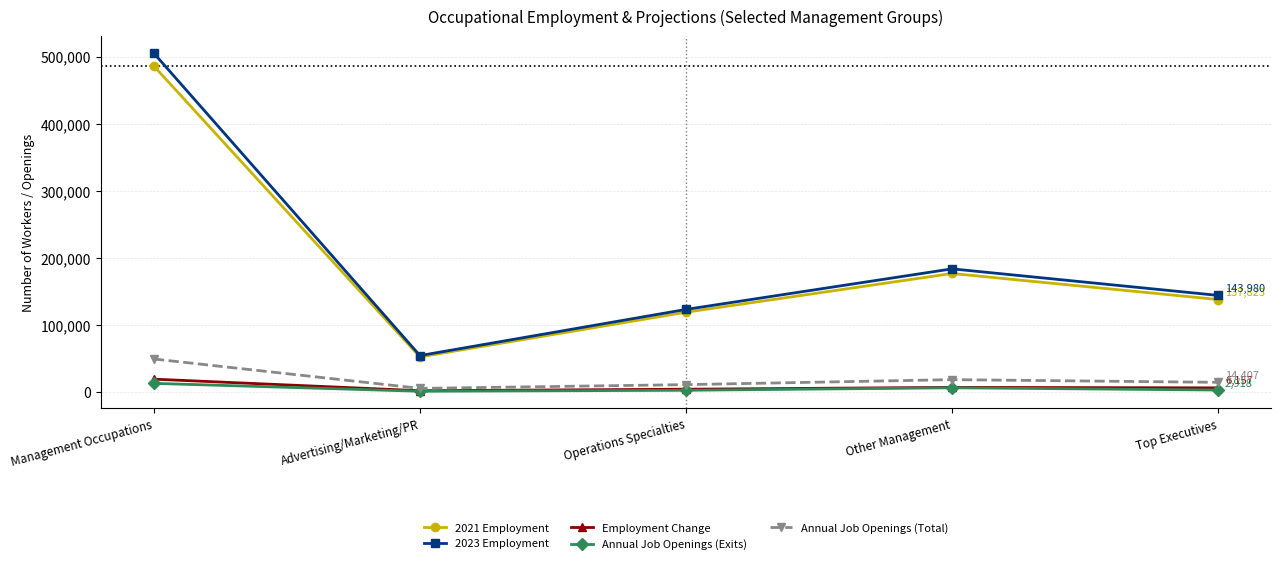

What is the total value across all series at Management Occupations?

1071802